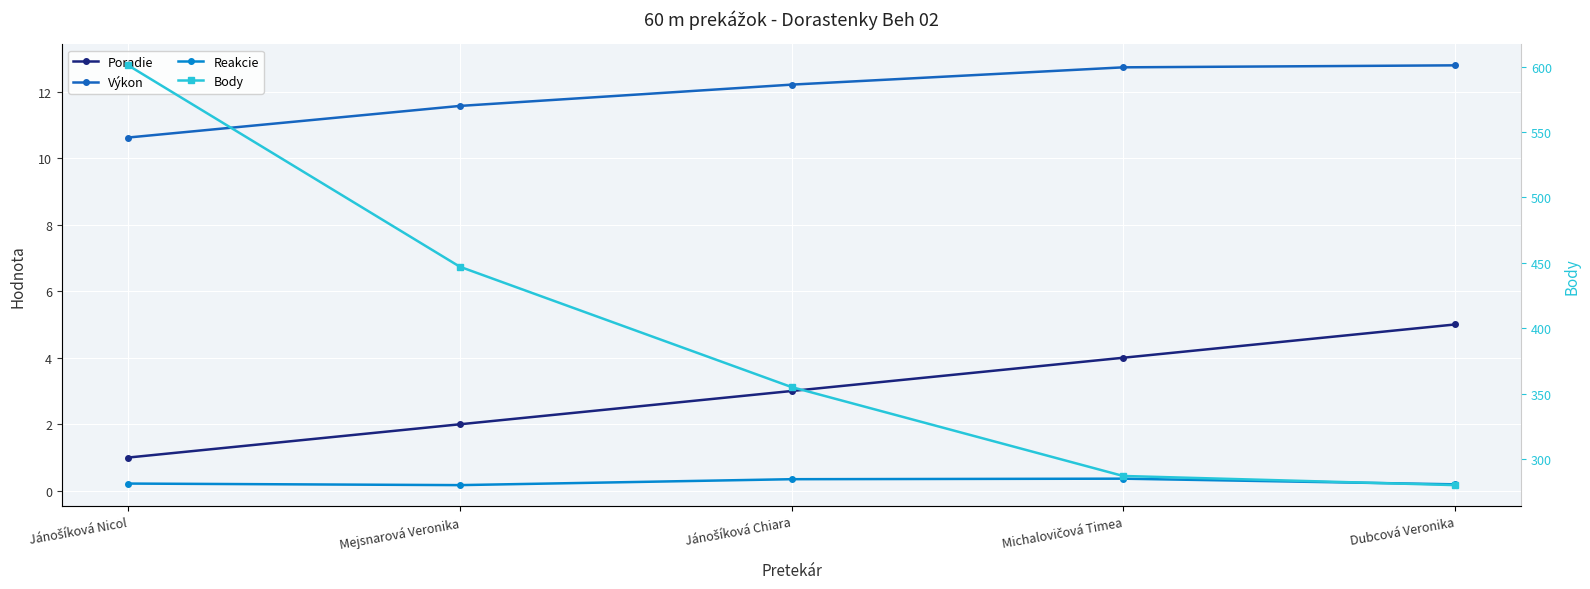

True or false: Body and Reakcie cross at least once.

False